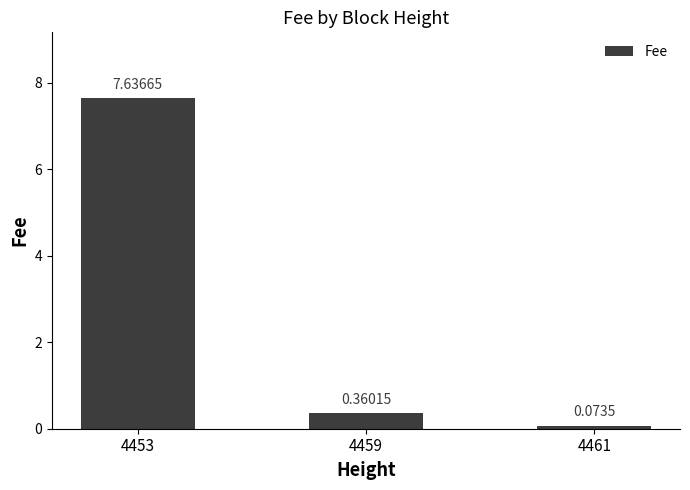

Are the bars grouped side by side (vs. stacked)?

No